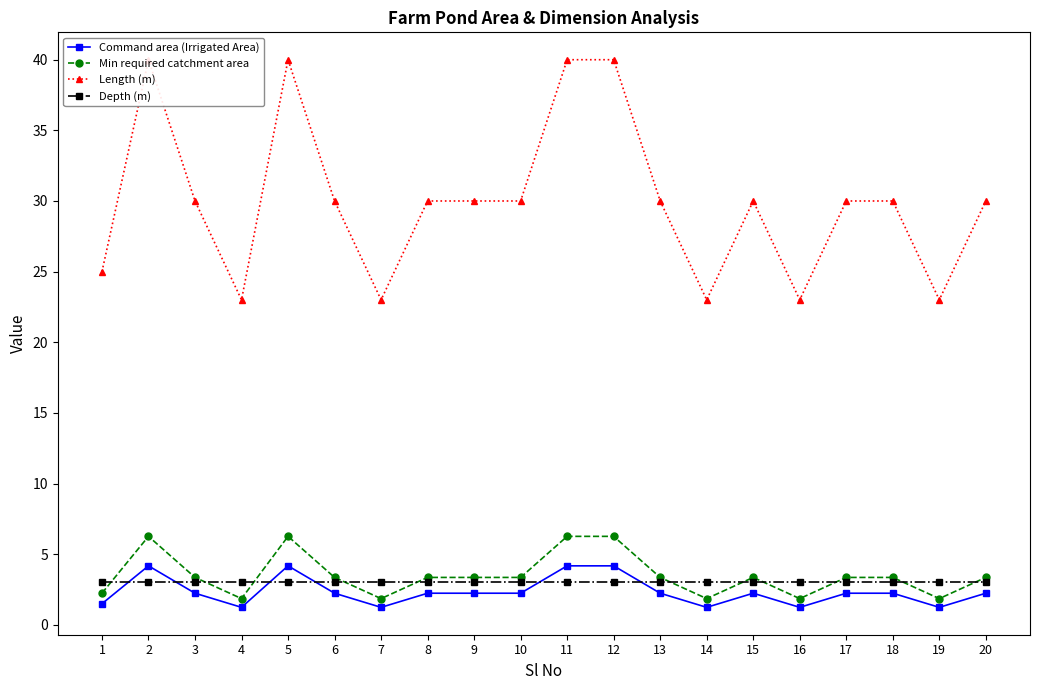

What is the difference between the maximum and minimum values in the Command area (Irrigated Area) series?

2.9